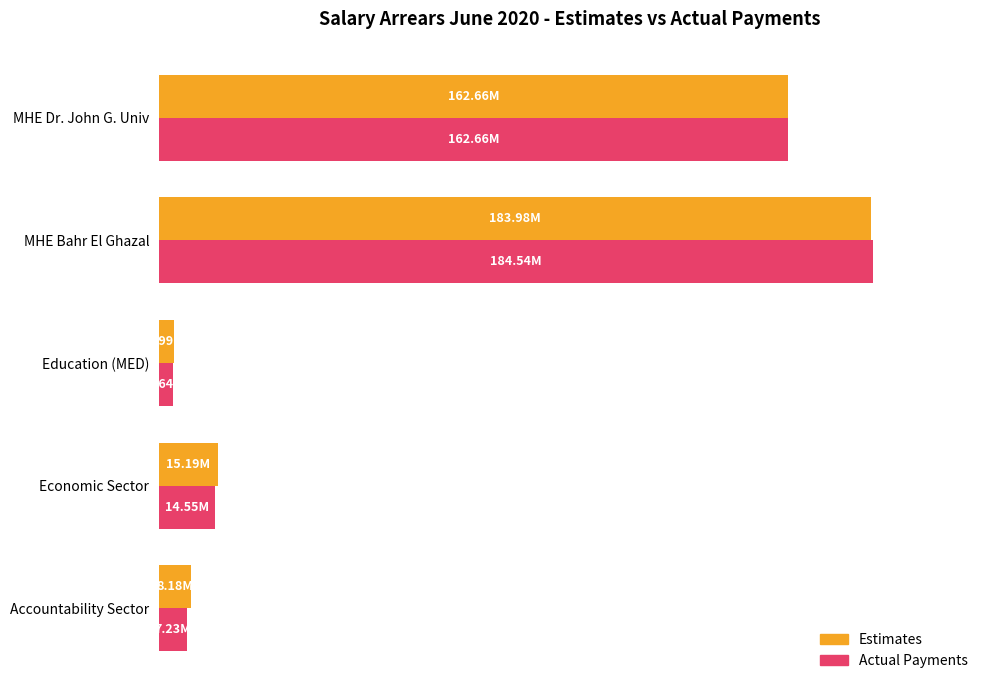

At how many categories does at least one series exceed 0?

5